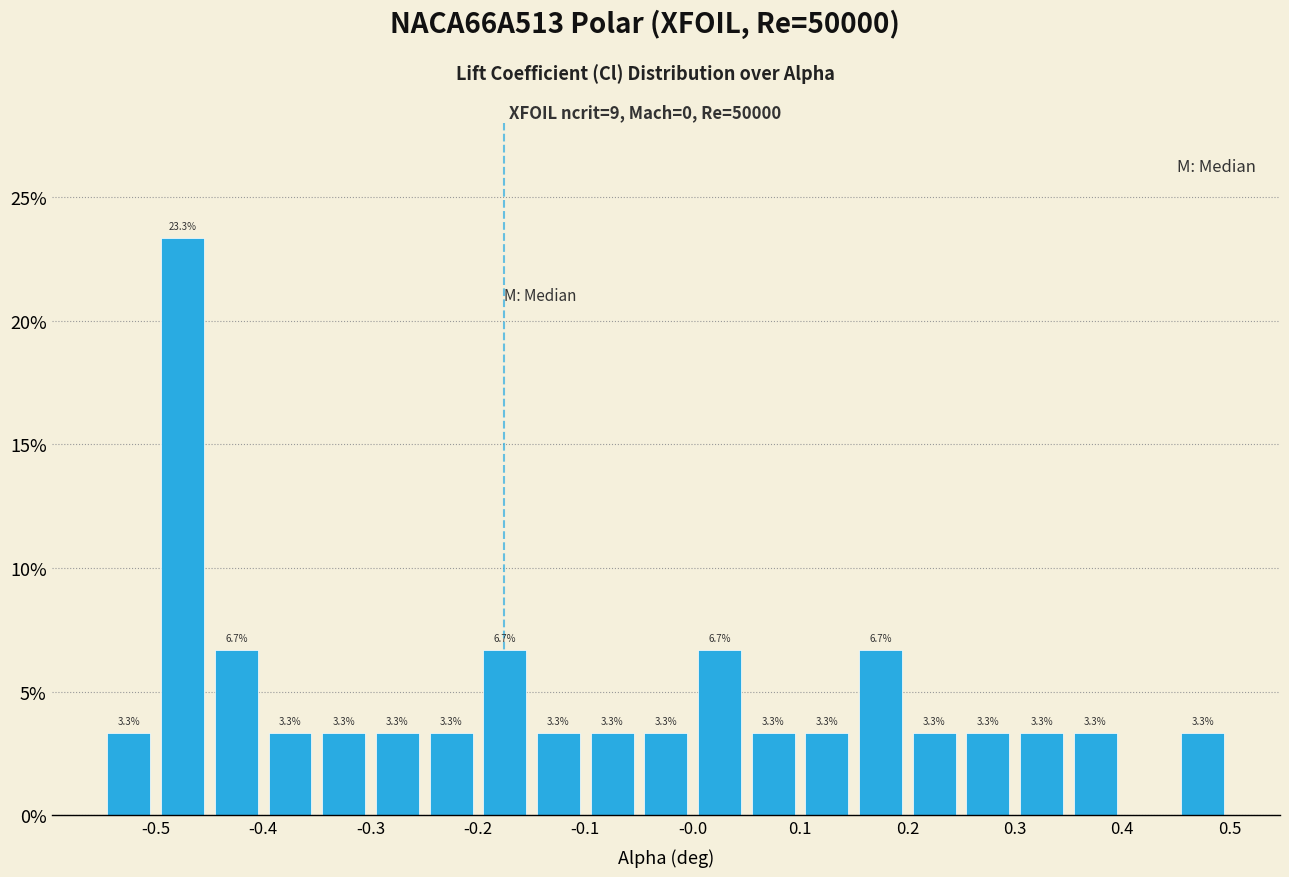

Which range on the x-axis has the tallest bar?

-0.50 to -0.45